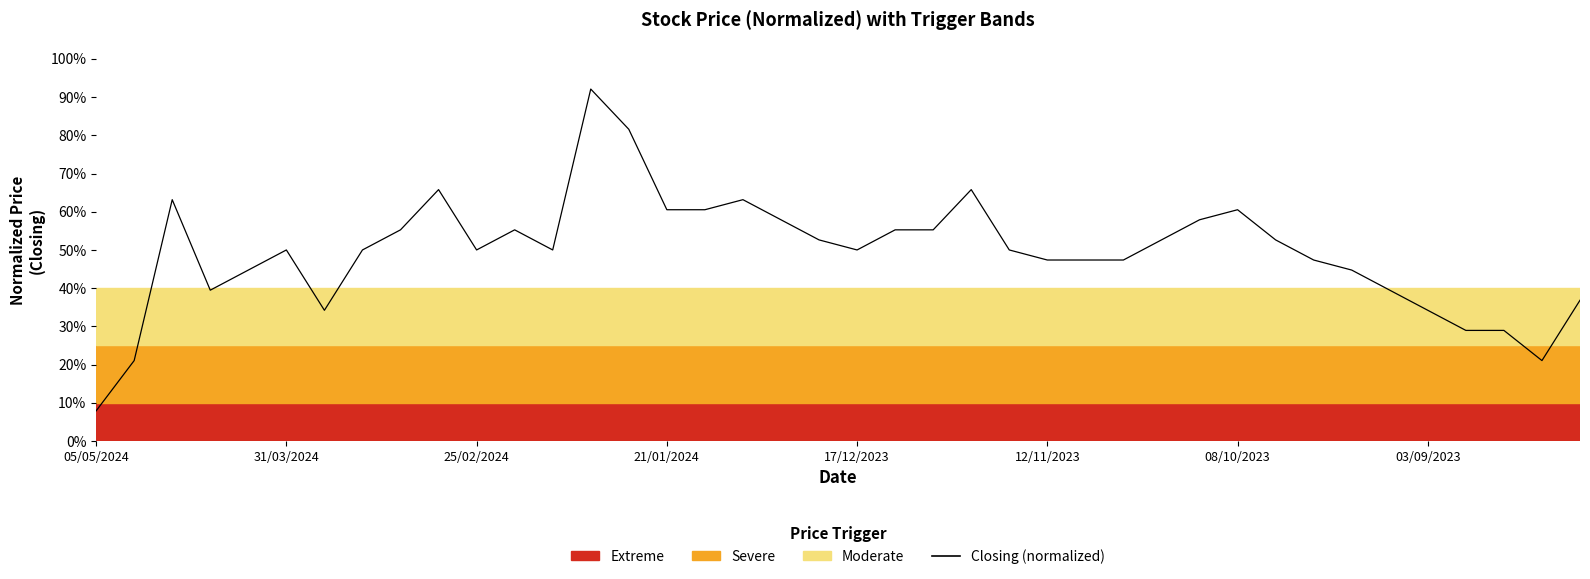

What is the maximum value shown in the chart?

92.1